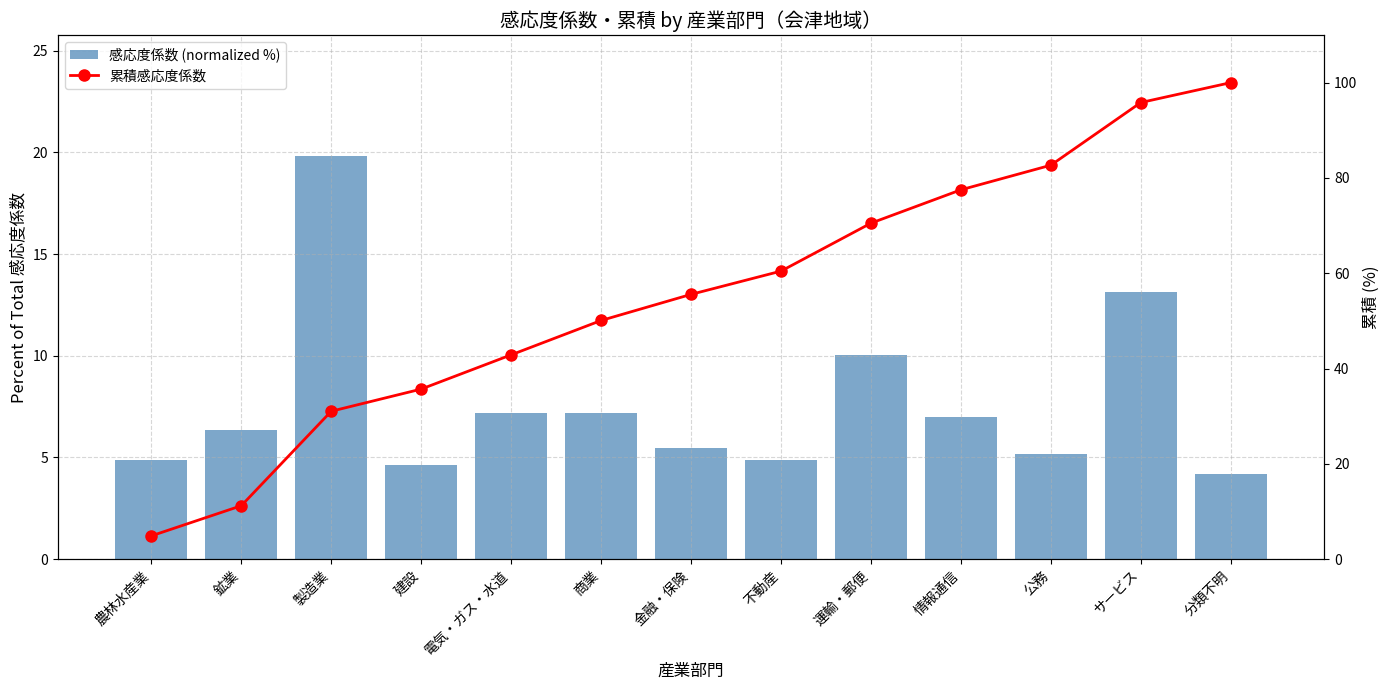

What is the approximate value of 累積感応度係数 at 鉱業?

11.2